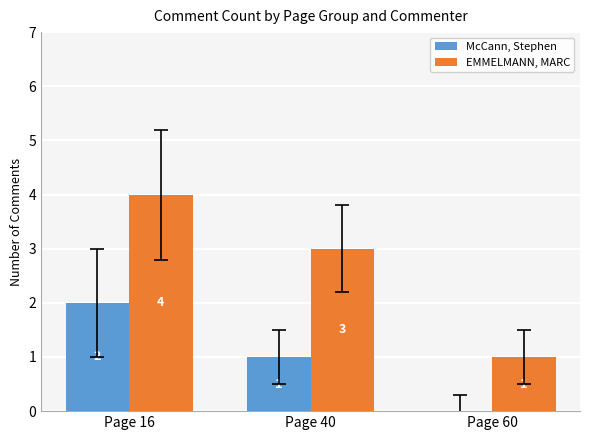

At which label does EMMELMANN, MARC reach its peak?

Page 16